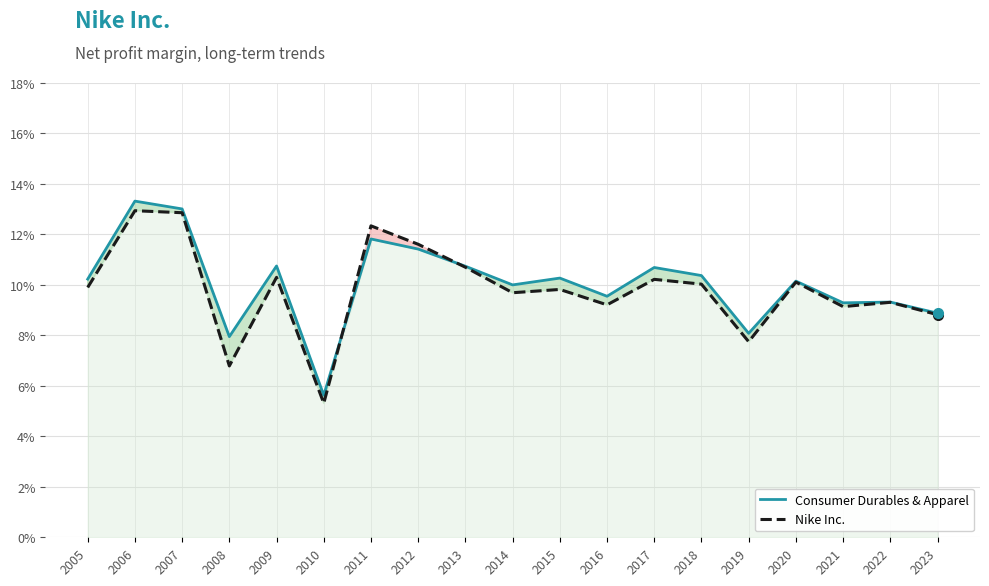

What is the sum of all Consumer Durables & Apparel values?

1.9